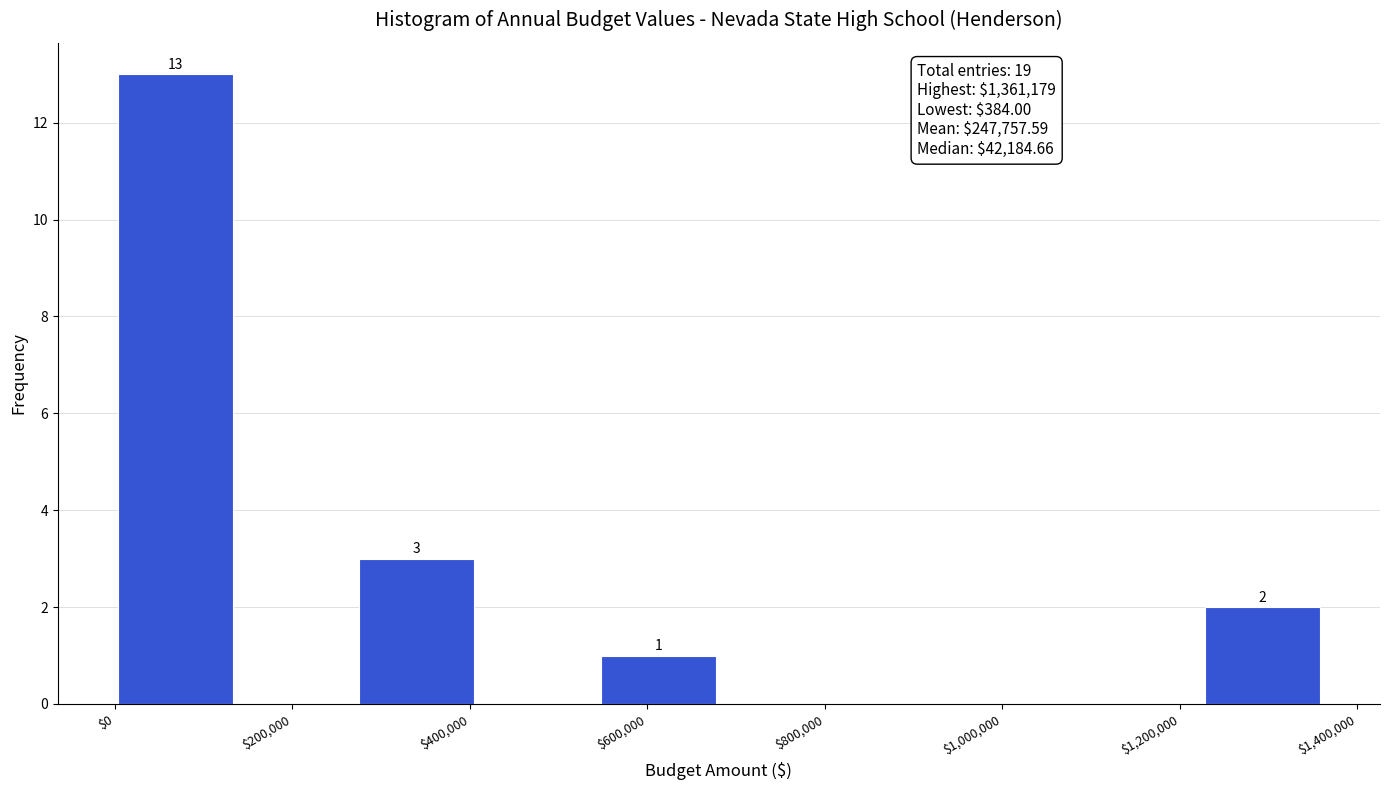

Which range on the x-axis has the tallest bar?

0 to 140000